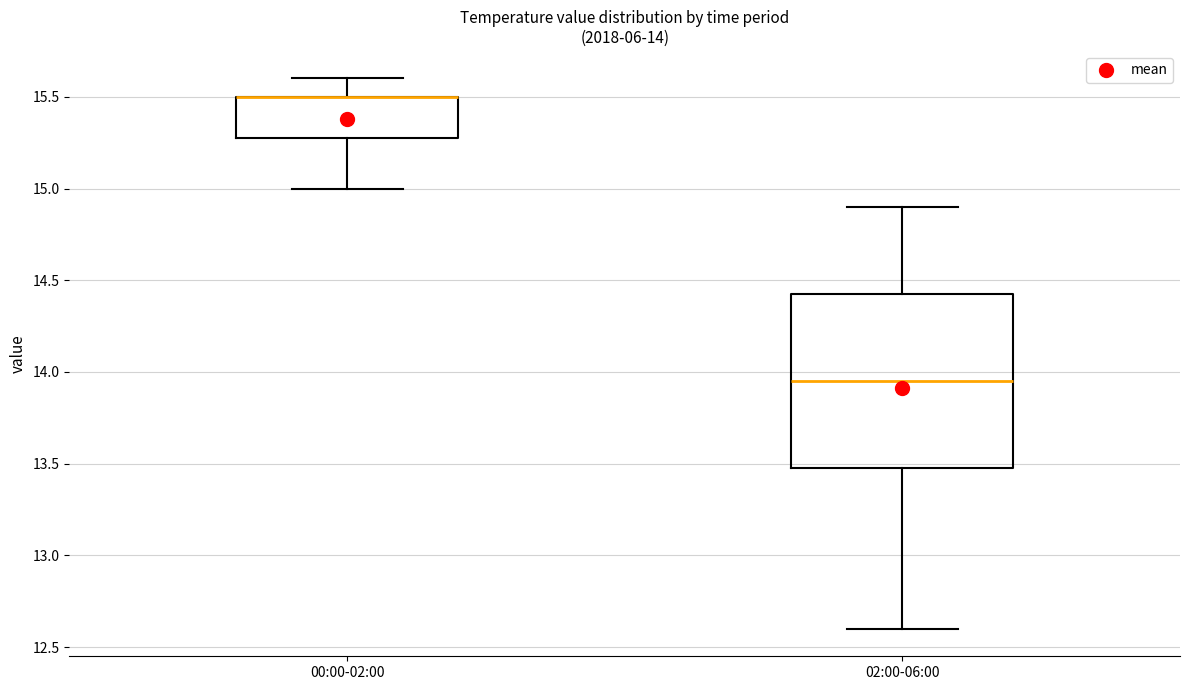

Comparing the boxes themselves (not the whiskers), which one is the tallest?

02:00-06:00